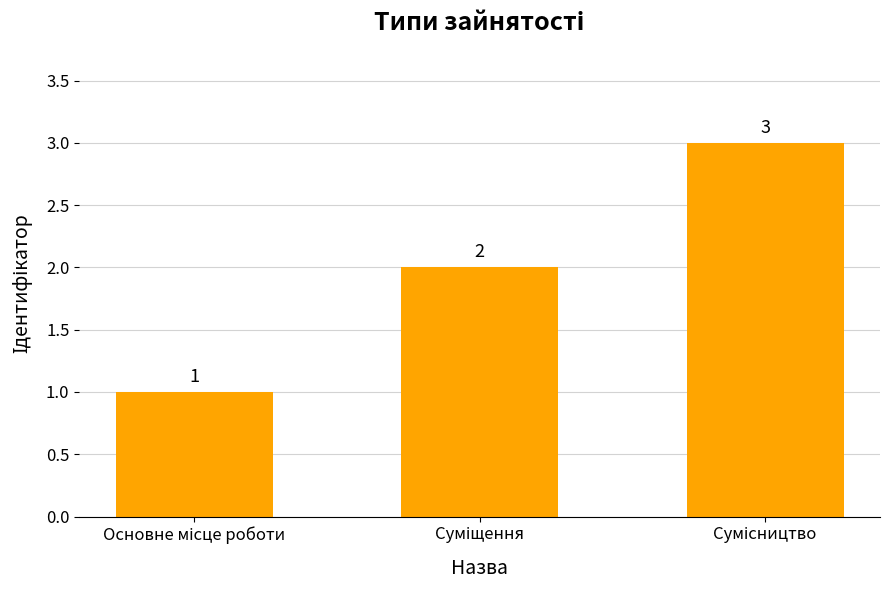

What is the sum of all values?

6